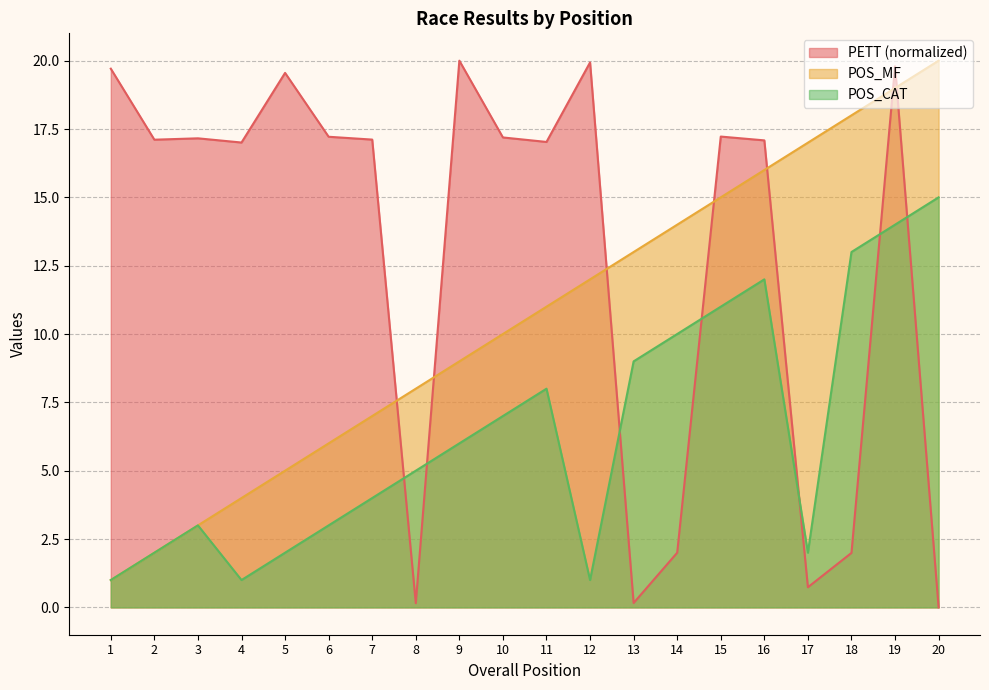

What value does the PETT series have at 16?

17.1